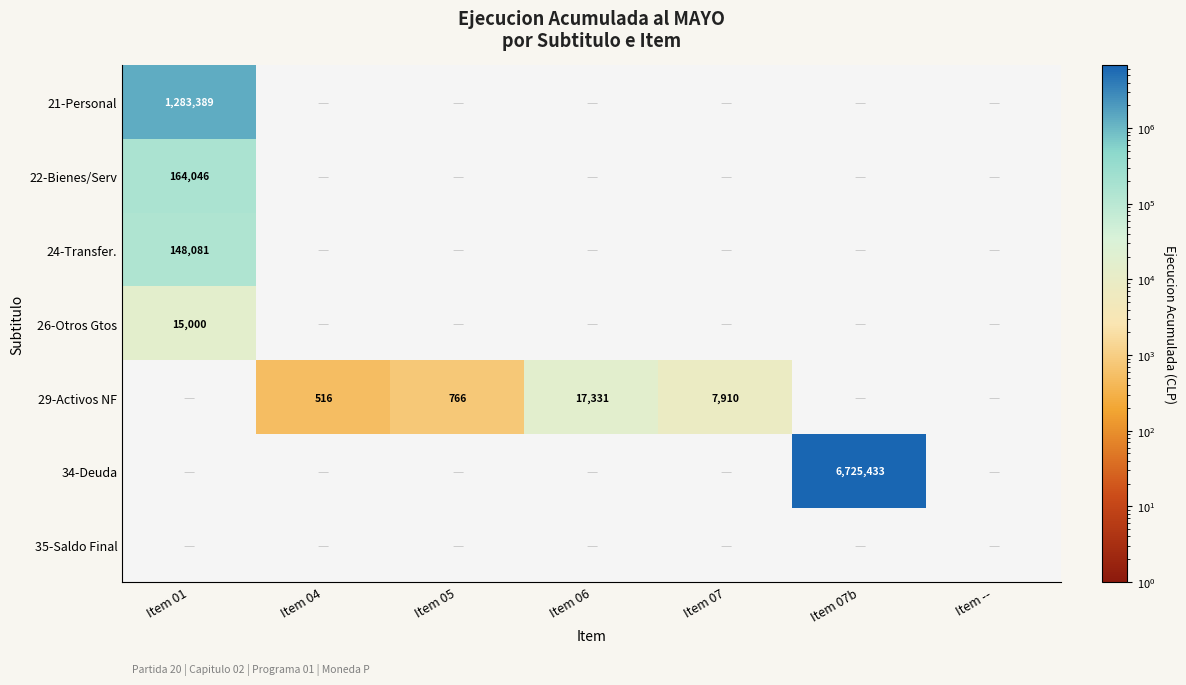

At how many categories does at least one series exceed 5066569?

1